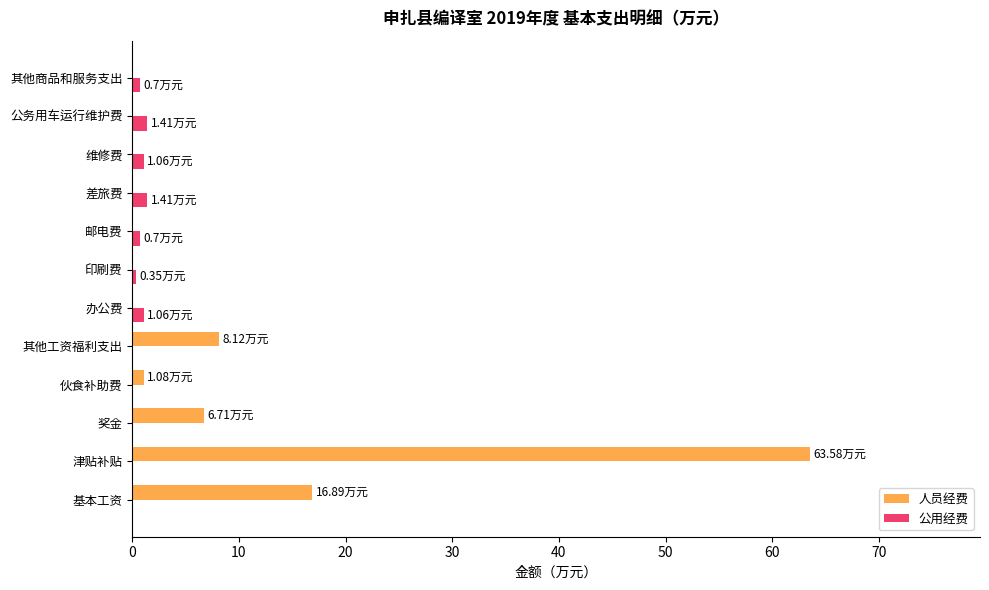

Where is 人员经费 nearest to the value 31?

基本工资